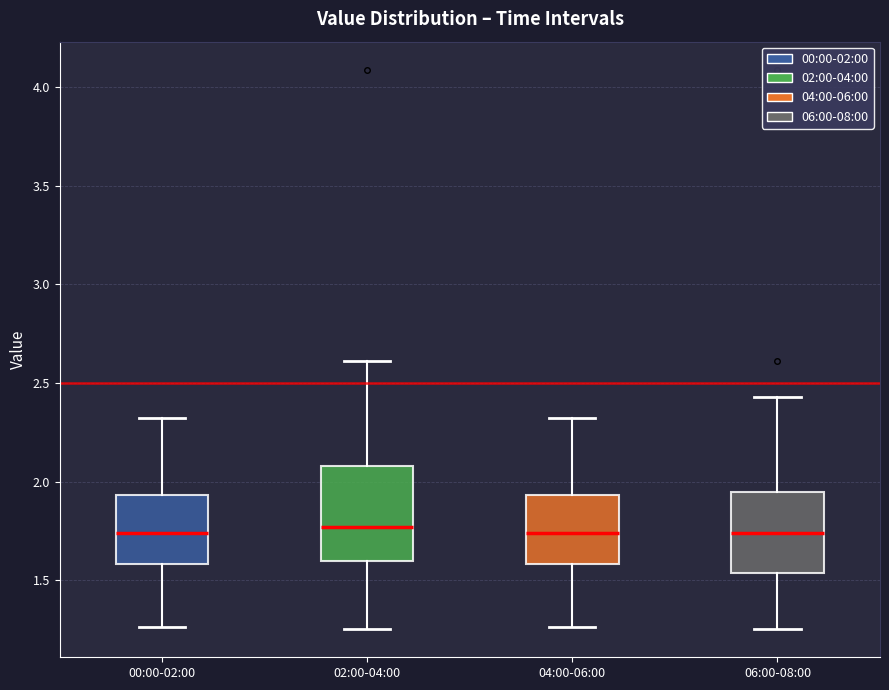

Comparing the boxes themselves (not the whiskers), which one is the tallest?

02:00-04:00